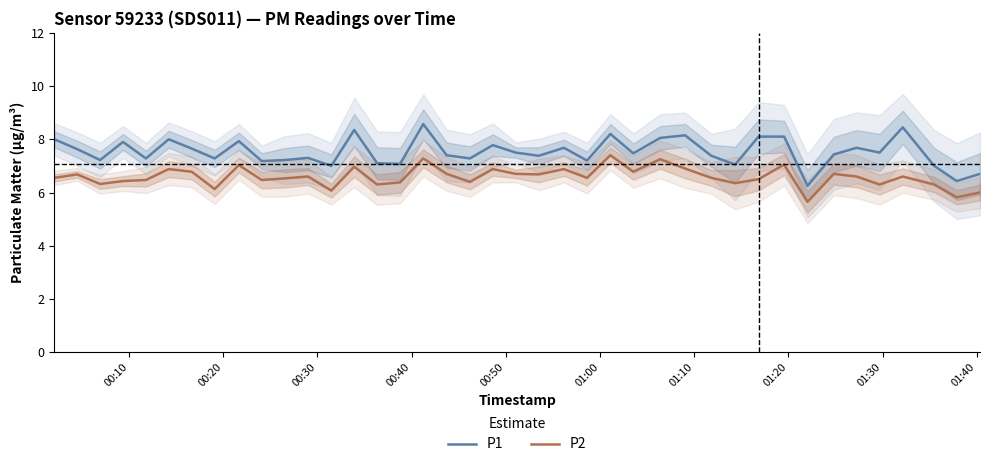

True or false: P2 and P1 intersect in this chart.

False